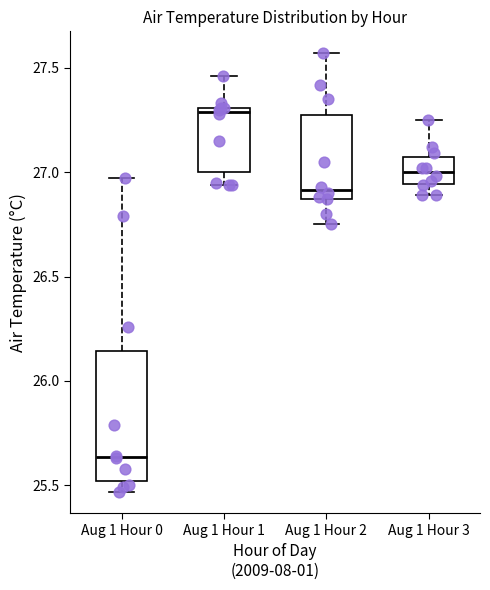

Reading left to right, transcribe this box plot: for each box, give where its median line is, the range the box spans, and where its two whiskers end, as read against the y-axis. The values are not printed on the chart, so give them approximately, as read against the axis.

Aug 1 Hour 0: median 25.65, box 25.50 to 26.15, whiskers 25.45 to 26.95
Aug 1 Hour 1: median 27.30 (just below the box's upper edge), box 27.00 to 27.30, whiskers 26.95 to 27.45
Aug 1 Hour 2: median 26.90, box 26.85 to 27.30, whiskers 26.75 to 27.55
Aug 1 Hour 3: median 27.00, box 26.95 to 27.05, whiskers 26.90 to 27.25